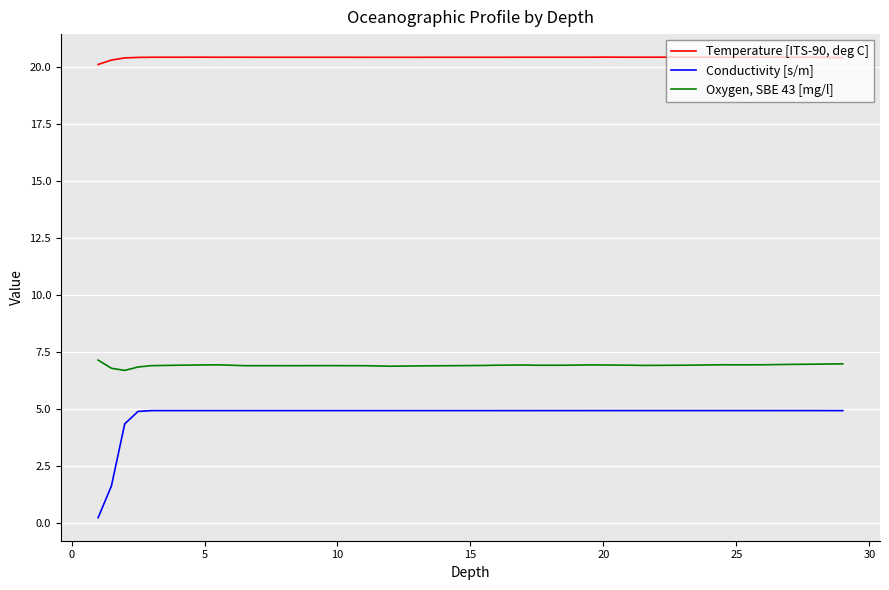

True or false: Oxygen, SBE 43 [mg/l] and Temperature [ITS-90, deg C] intersect in this chart.

False